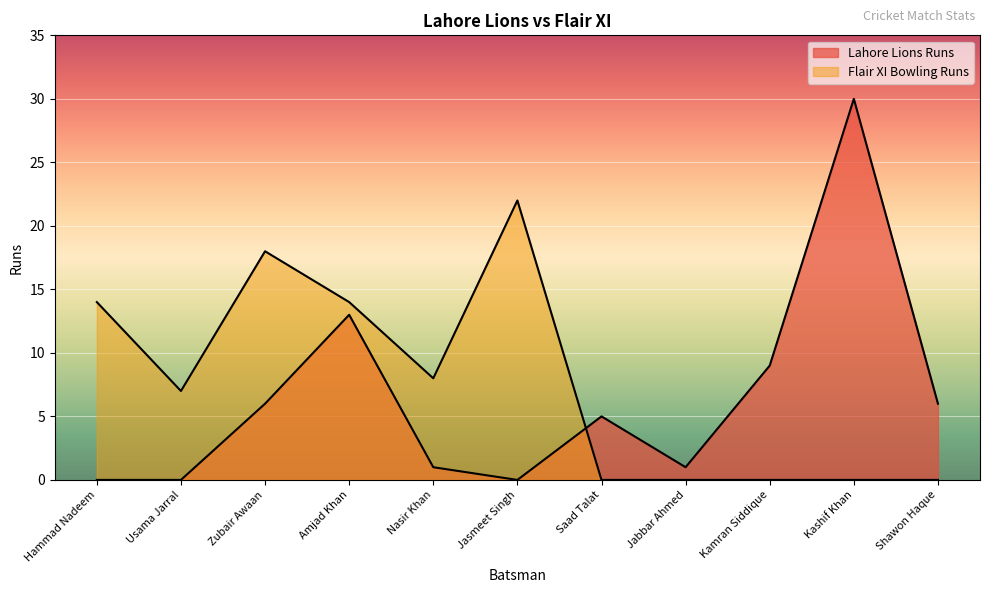

At how many categories does at least one series exceed 12?

5